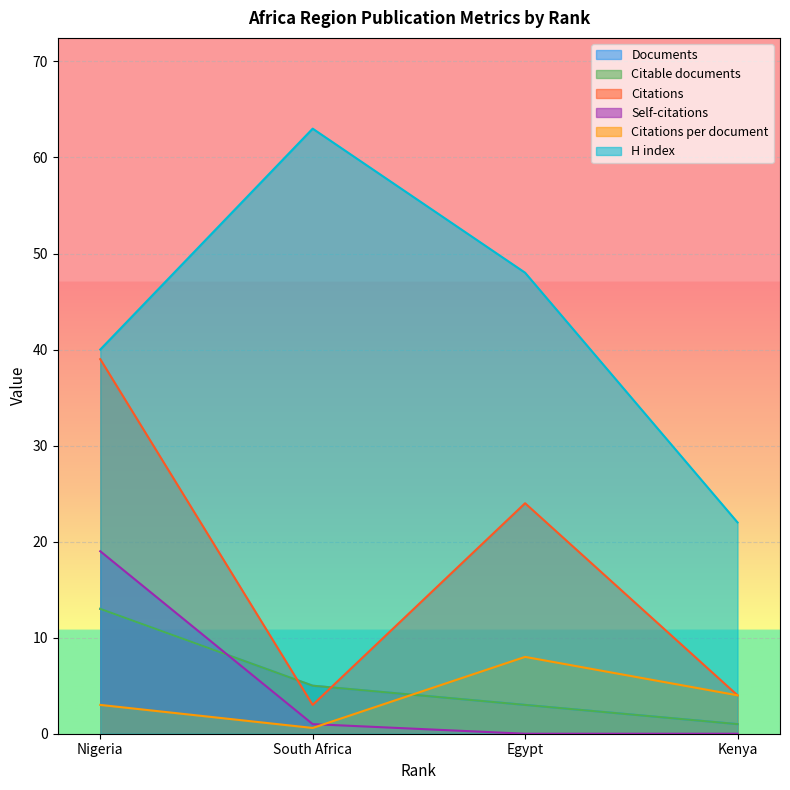

The value of Citable documents at South Africa is 1.8. True or false?

False